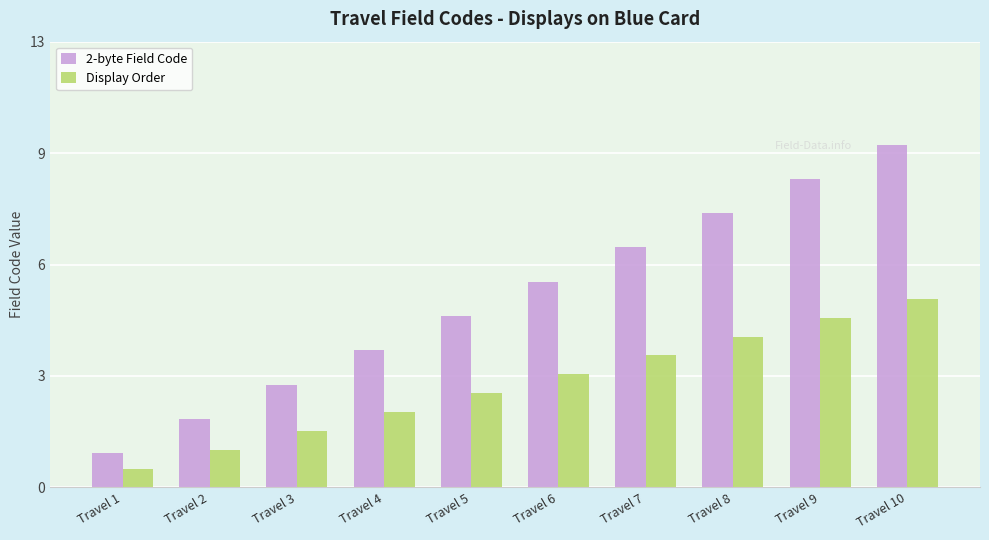

Reading left to right, what are all the values shown in this chart?

2-byte Field Code: 1.0	2.0	3.0	4.0	5.0	6.0	7.0	8.0	9.0	10.0
Display Order: 0.6	1.1	1.7	2.2	2.8	3.3	3.9	4.4	5.0	5.5